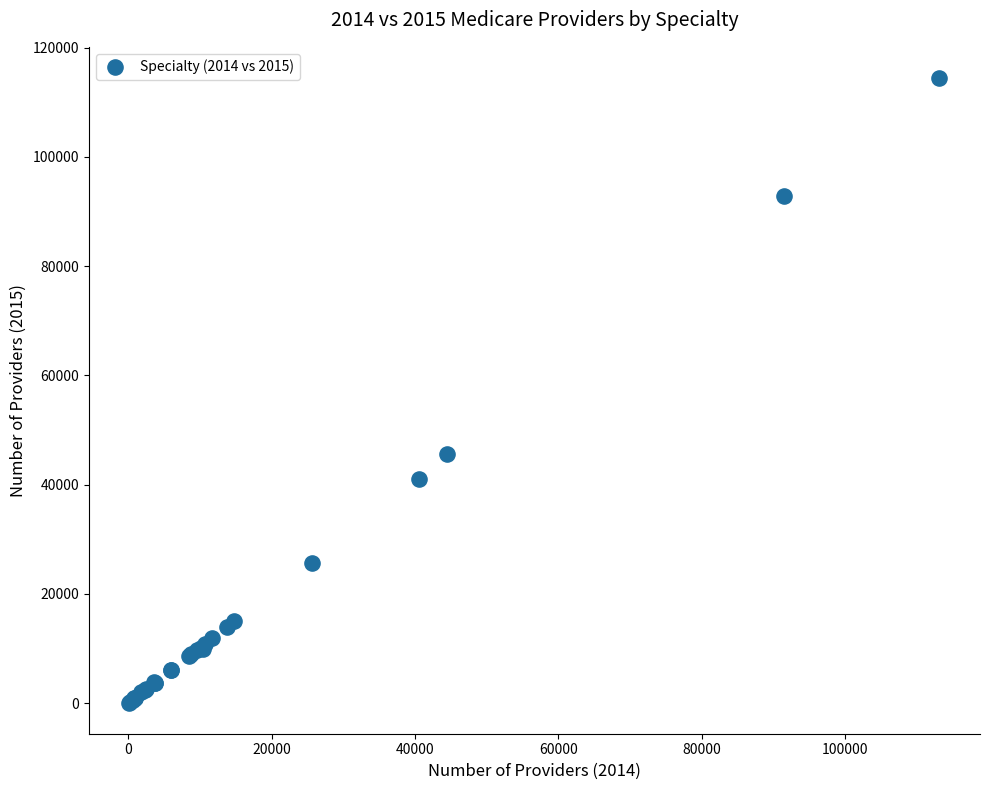

What Y value in the scatter plot is closest to 57269?

45636